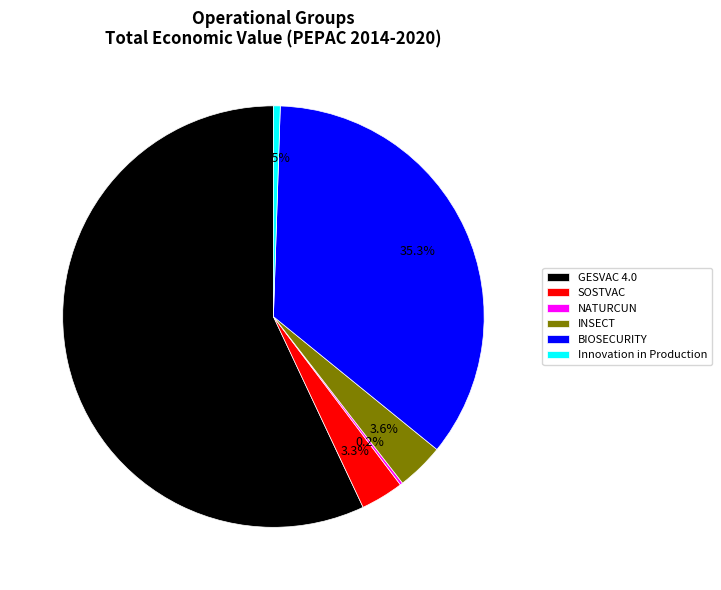

The INSECT slice represents 4% of the pie. True or false?

True